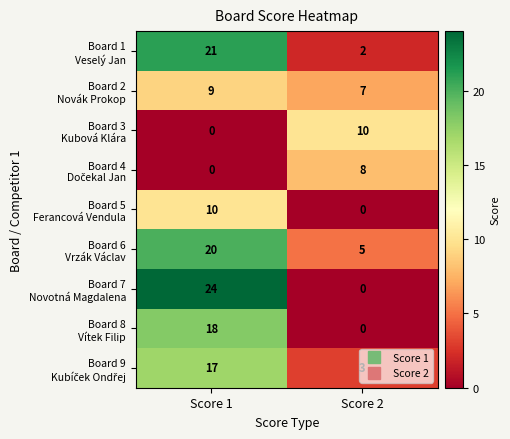

What is the maximum value shown in the chart?

24